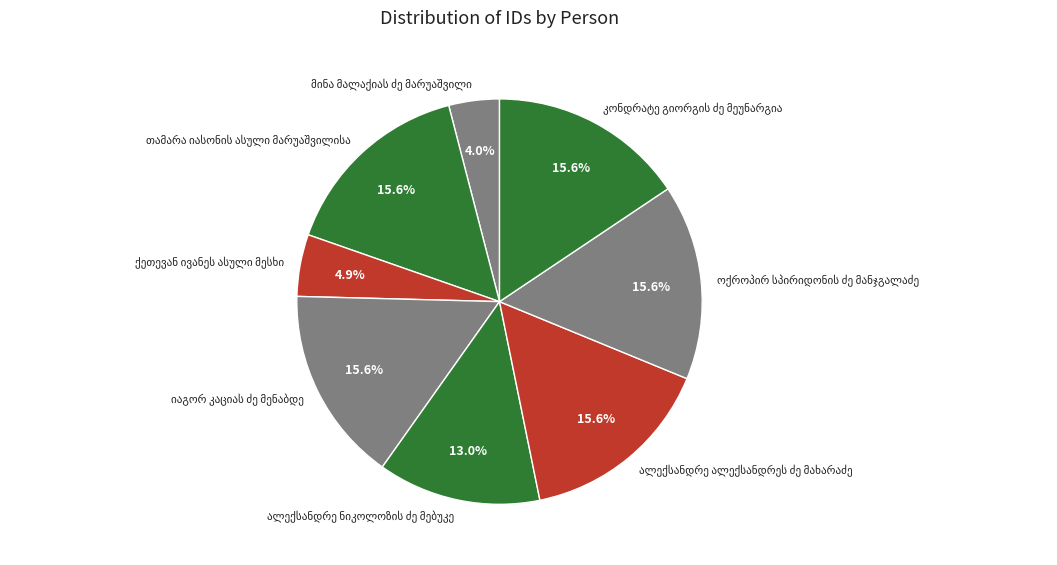

Is there any slice that represents more than half of the pie?

No